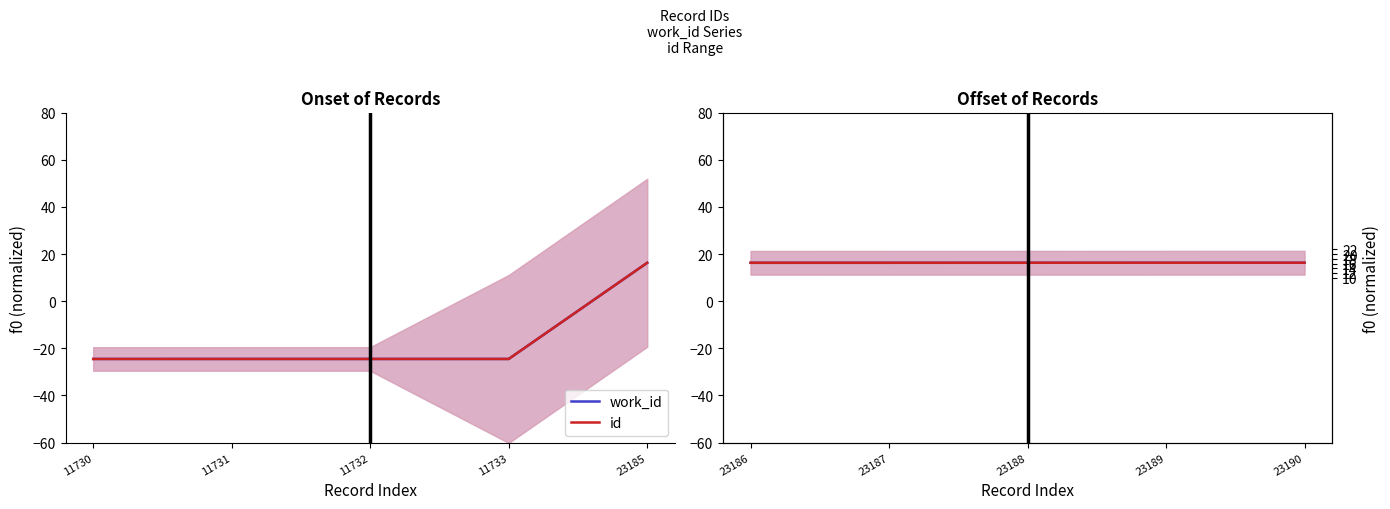

What is the value of the work_id (offset) point at the 2nd from the left?

16.3